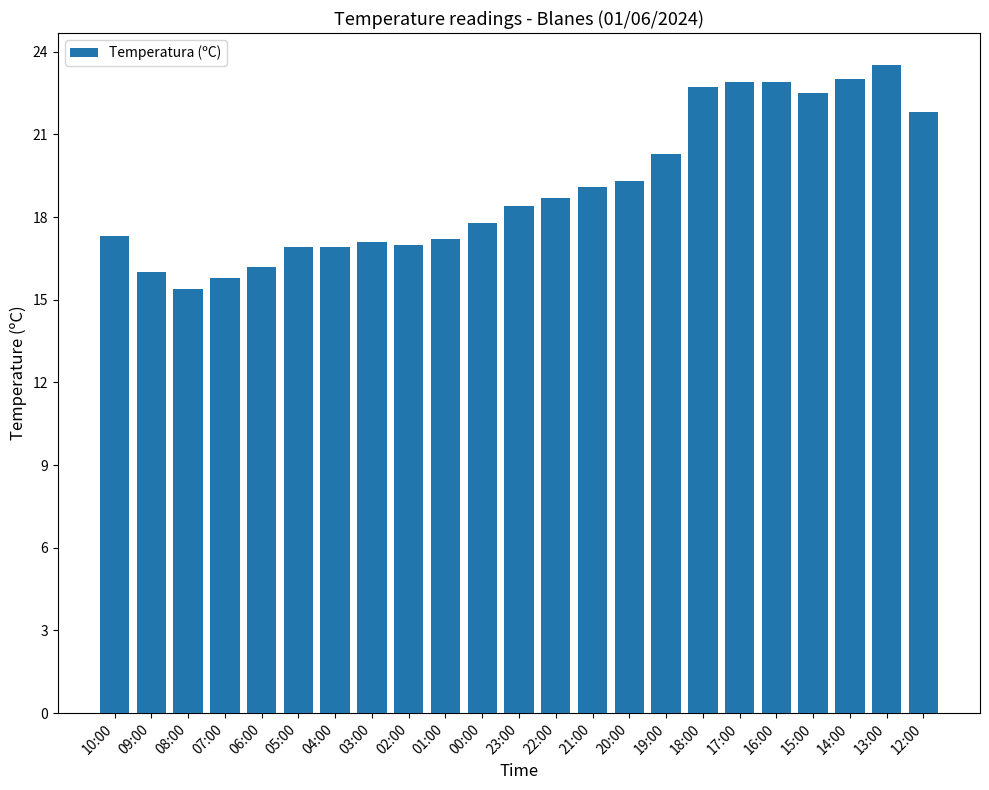

What is the smallest value displayed?

15.4